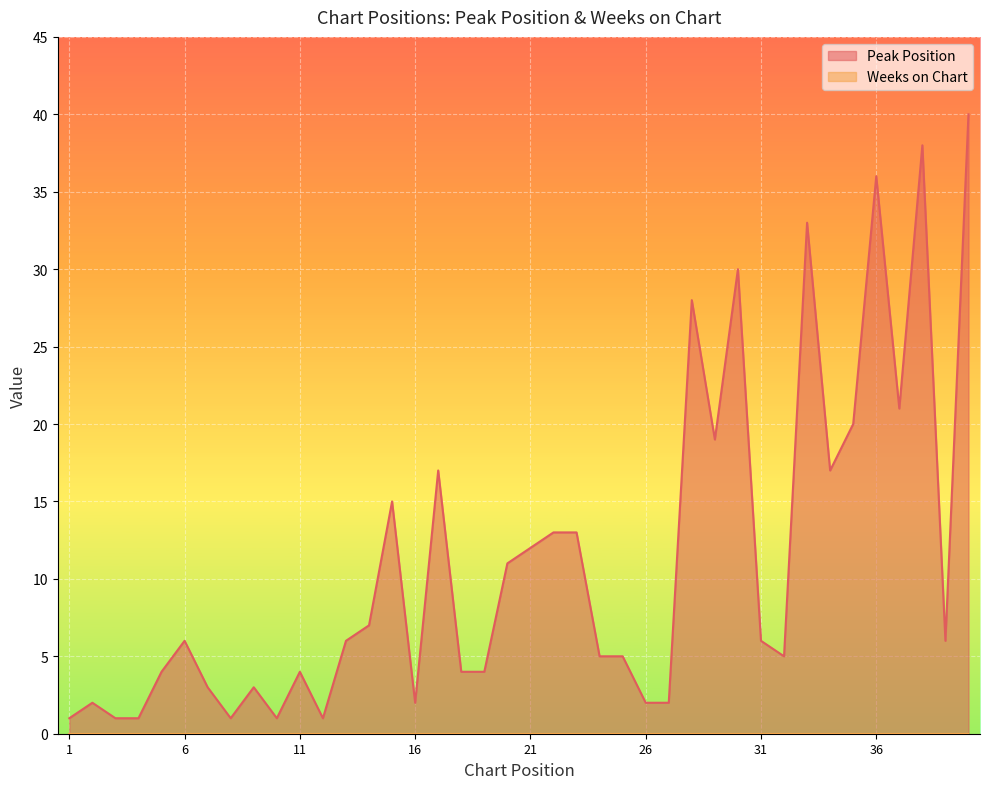

What is the value of the 8th point from the left?

1